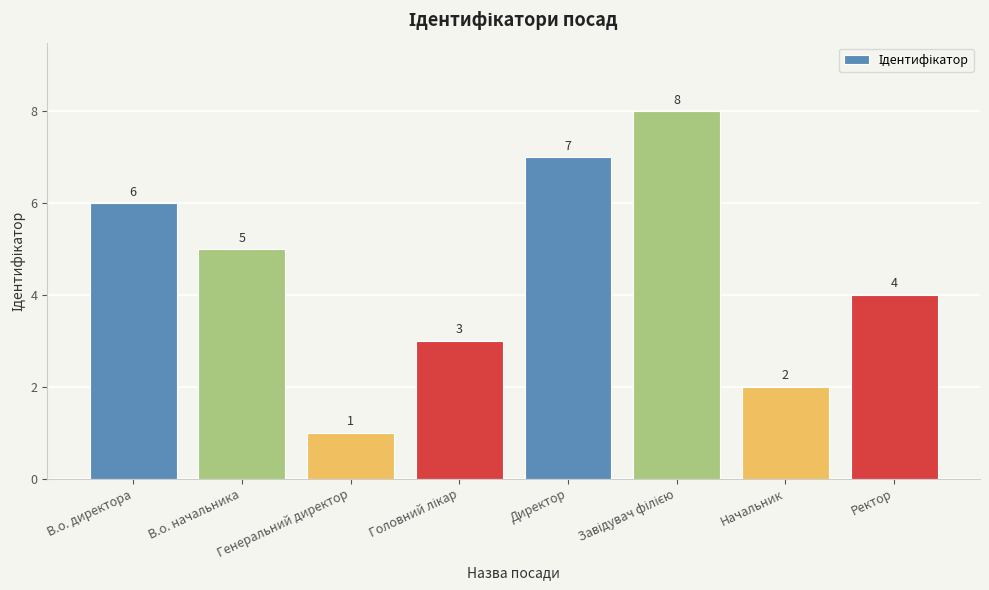

Which label corresponds to the smallest value in the chart?

Генеральний директор